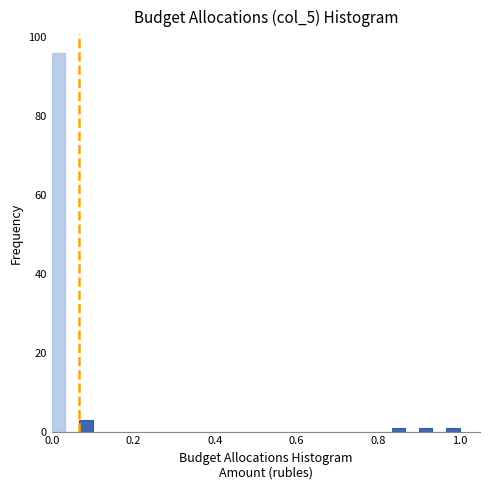

Around what value on the x-axis is the tallest bar? Give the approximate position of its centre, as read against the axis.

0.02